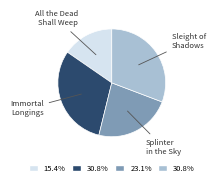

True or false: Splinter in the Sky accounts for 23% of the total.

True